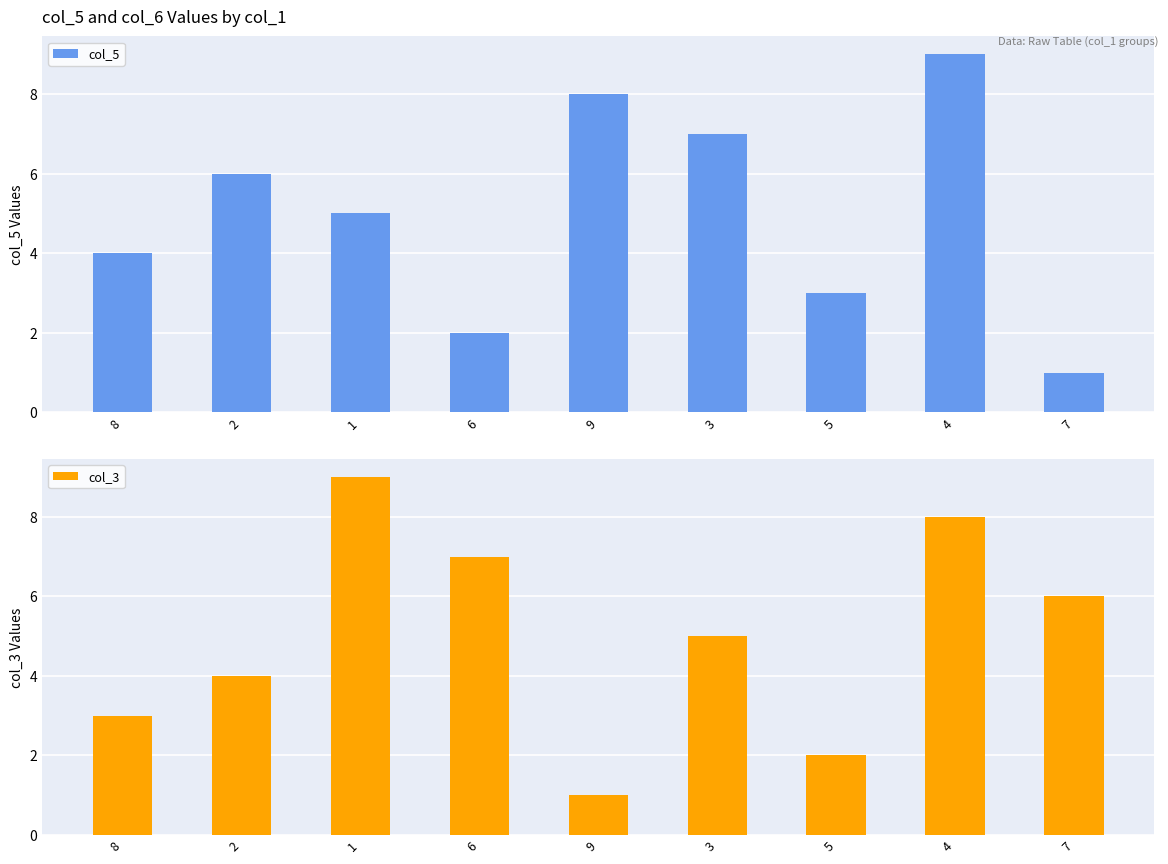

Which series has the largest total across all categories?

col_5